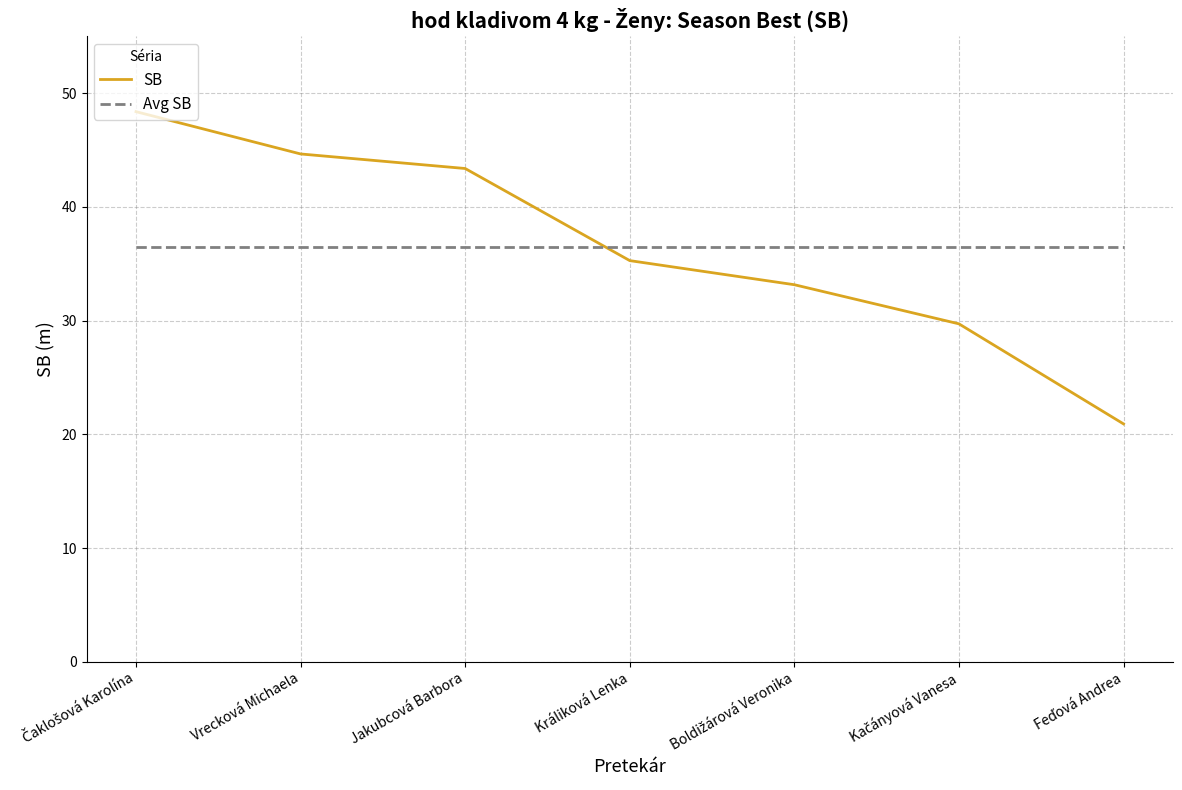

After their last crossing, which series has the higher values: Avg SB or SB?

Avg SB